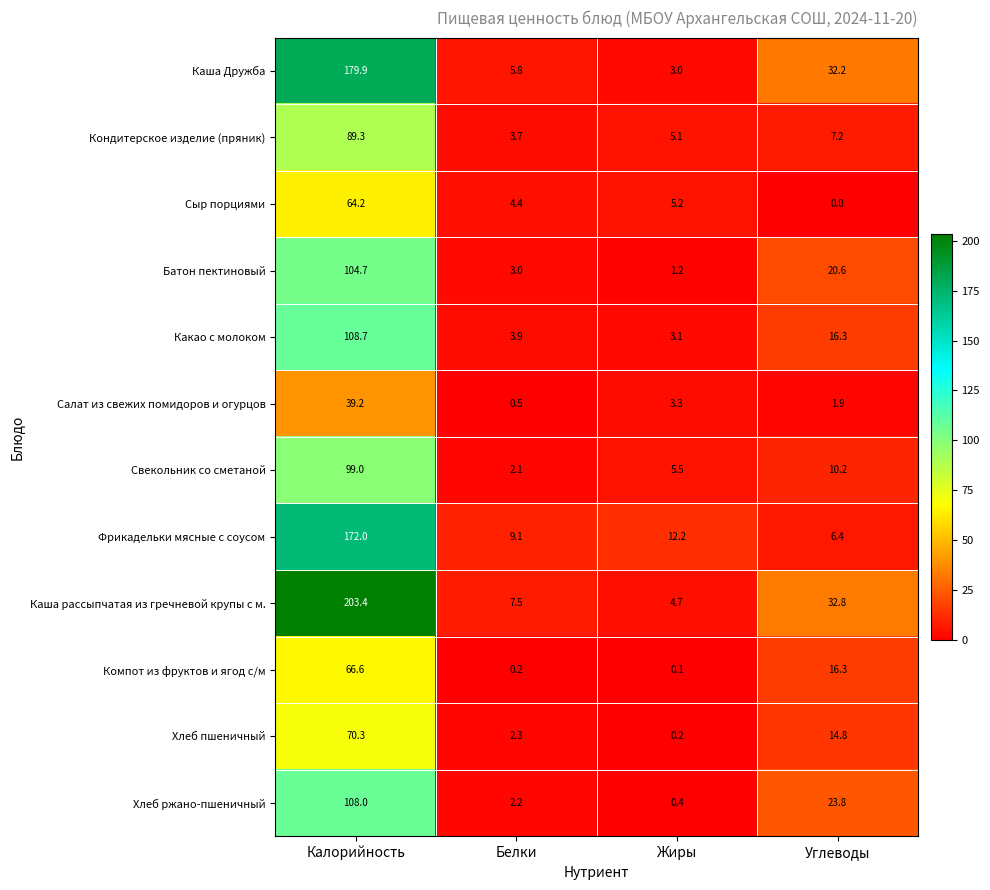

At which label does Хлеб ржано-пшеничный first exceed 23?

Калорийность